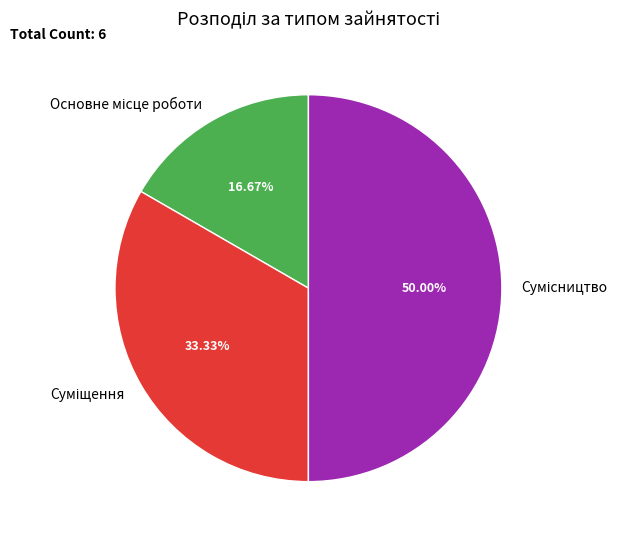

Count the number of slices in the pie.

3